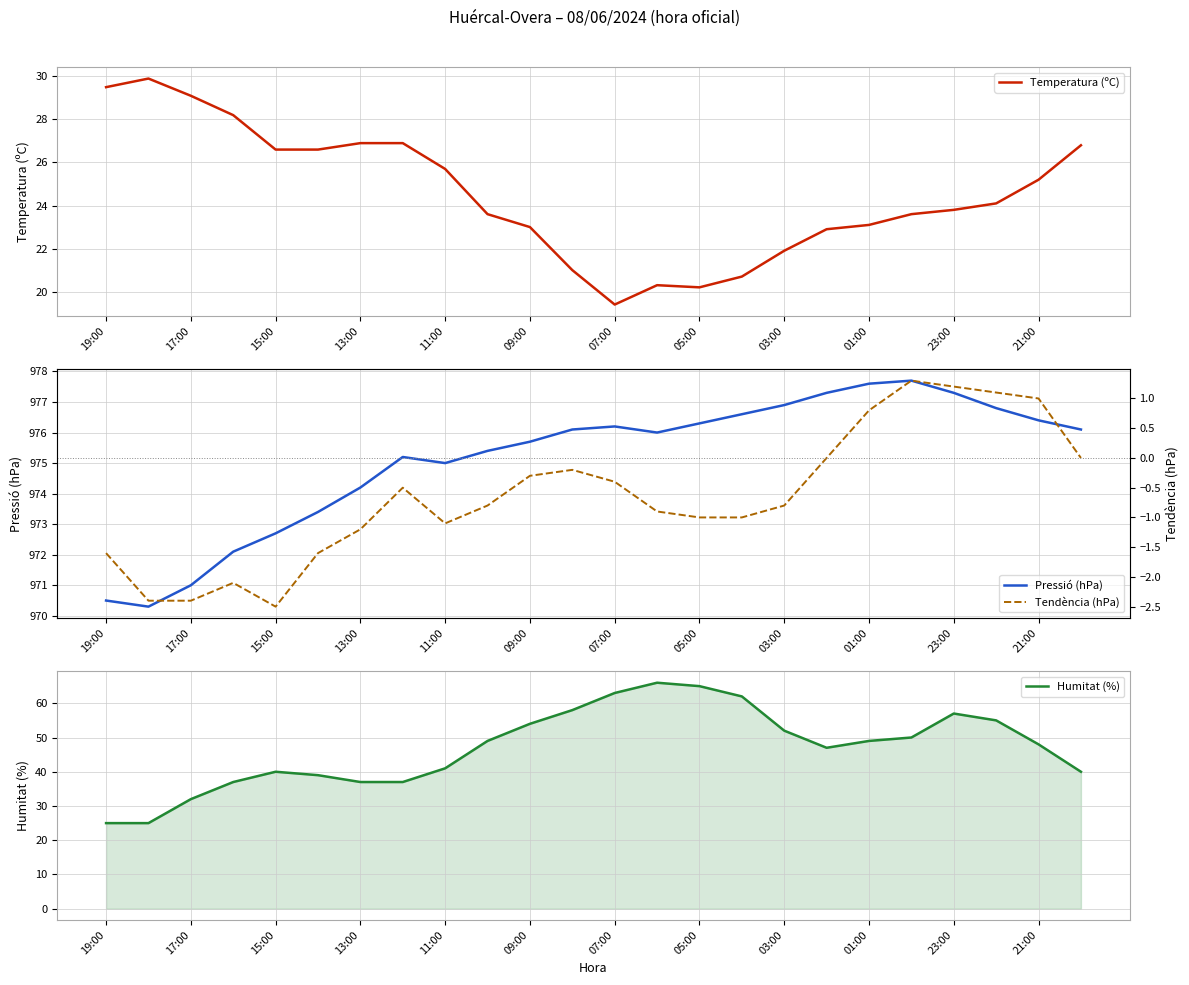

How many interior local peaks does the Temperatura (ºC) series have?

2